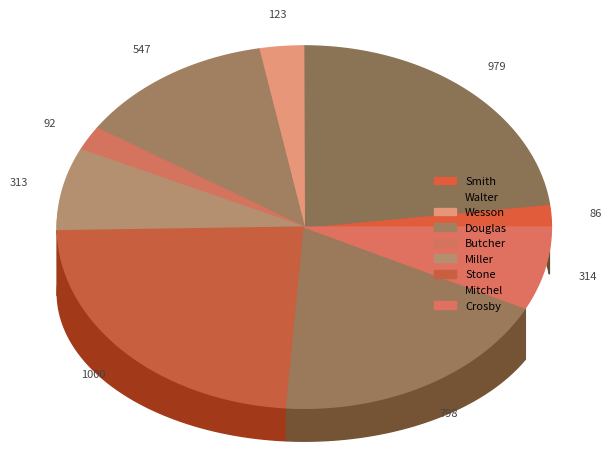

Rank the categories by value from lowest to highest.

Smith, Butcher, Wesson, Miller, Crosby, Douglas, Mitchel, Walter, Stone